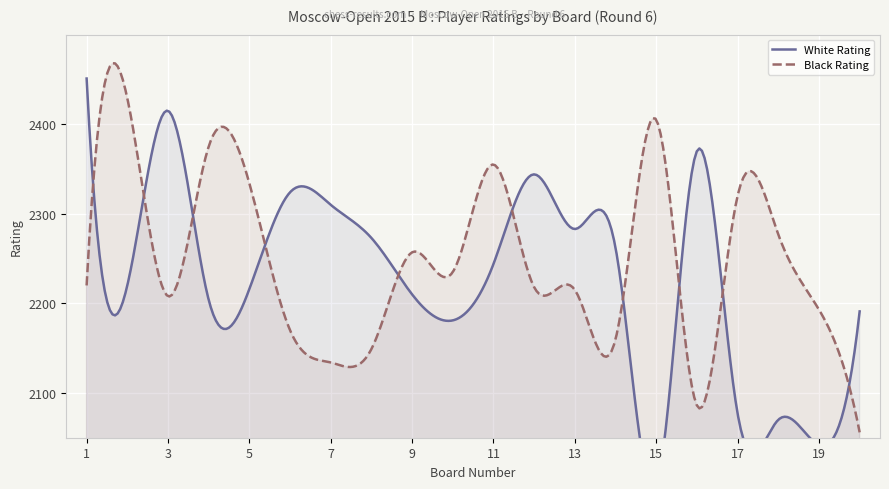

What is the sum of all Black Rating values?

674836.7